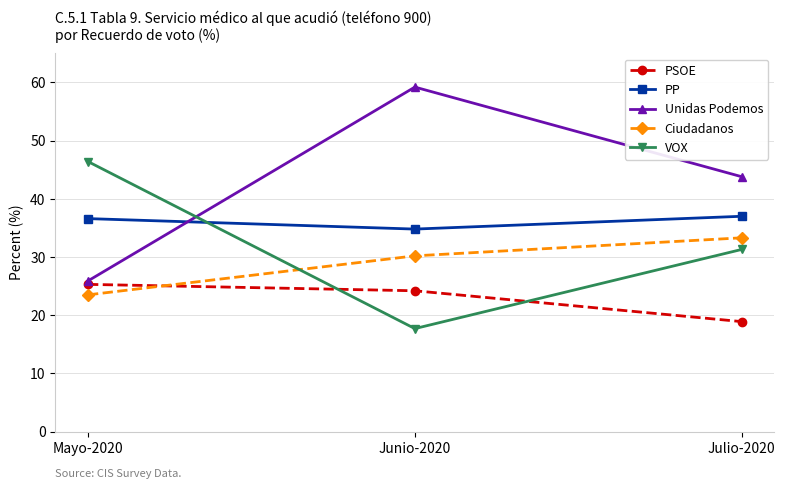

At Junio-2020, list the series in order from largest to smallest.

Unidas Podemos, PP, Ciudadanos, PSOE, VOX